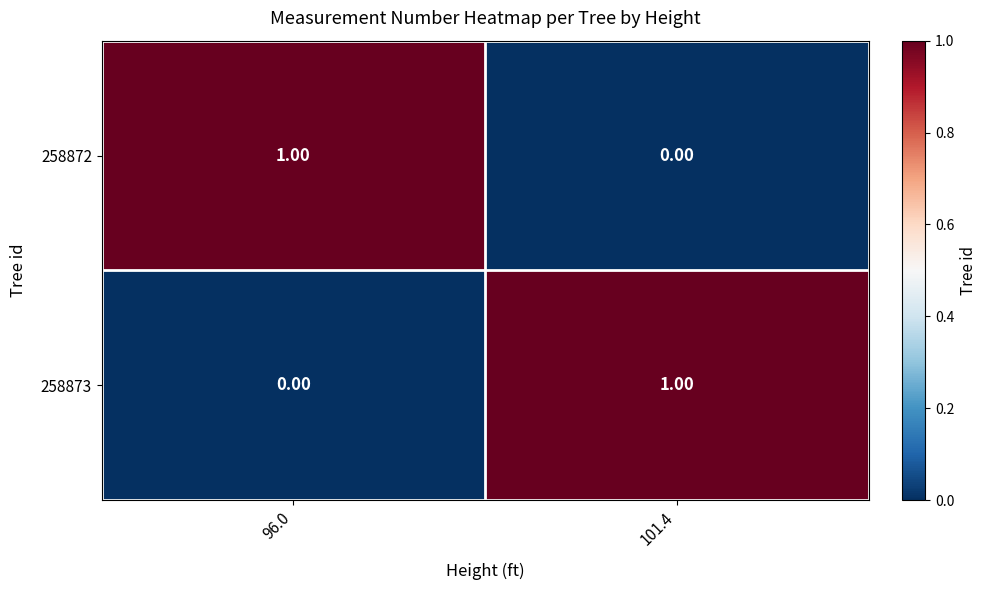

How many distinct data groups are displayed?

2